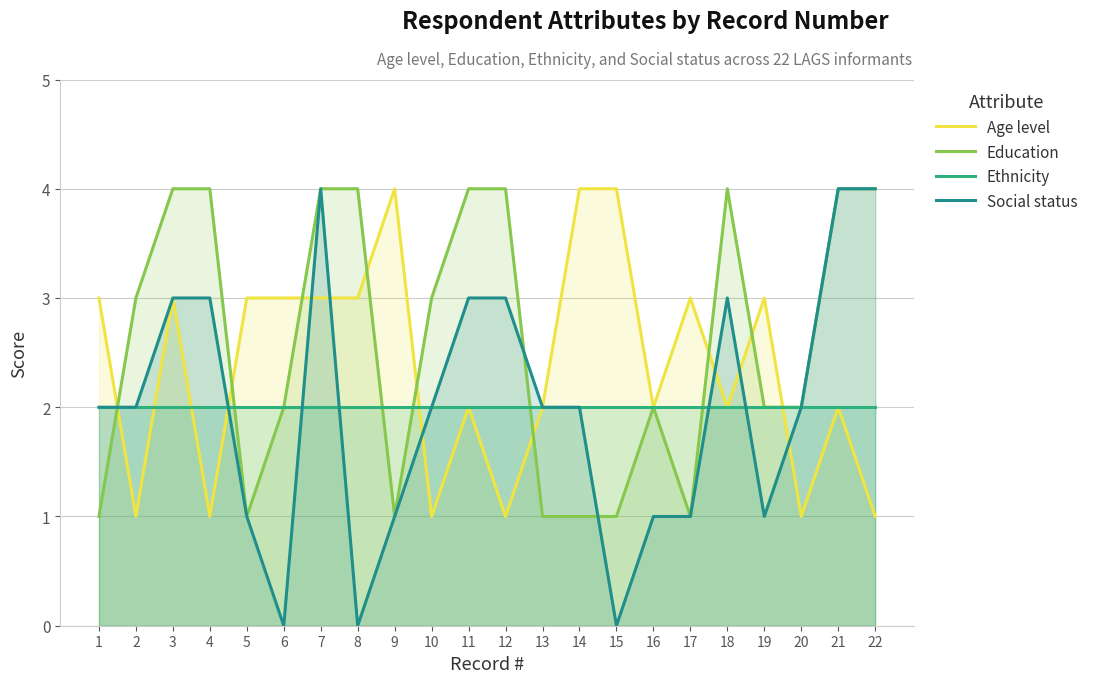

List the series in order of their peak value, lowest first.

Ethnicity, Age level, Education, Social status